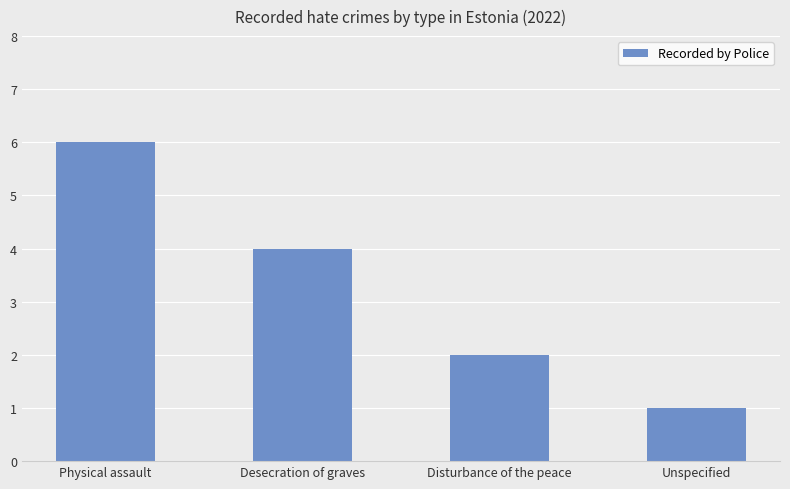

Rank the categories by value from lowest to highest.

Unspecified, Disturbance of the peace, Desecration of graves, Physical assault